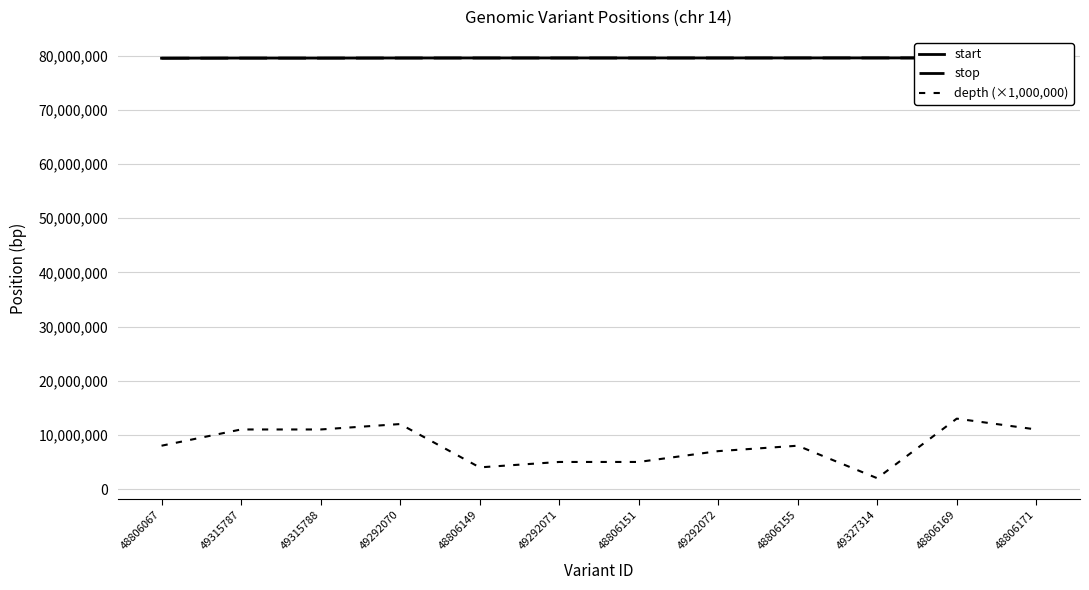

Count the number of categories in the chart.

12